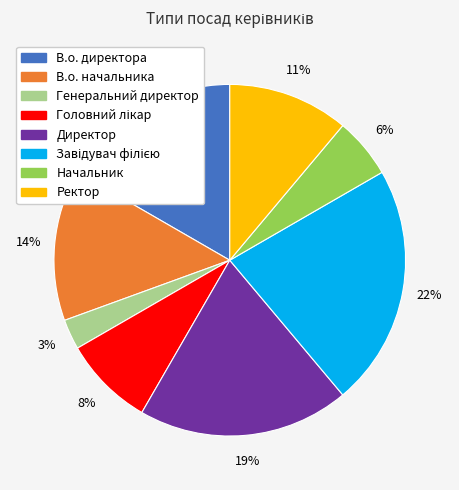

Which slice is the smallest?

Генеральний директор